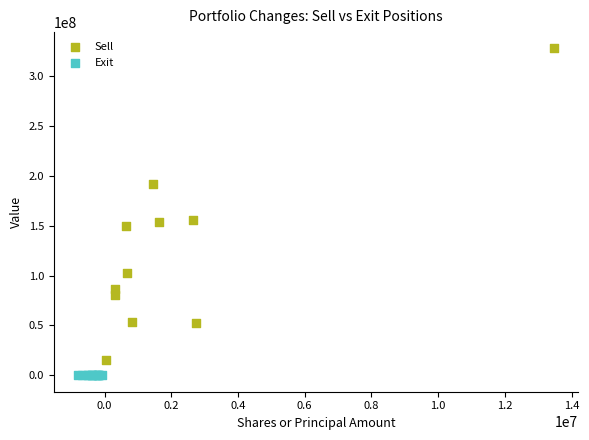

Which series reaches the minimum Y coordinate?

Exit